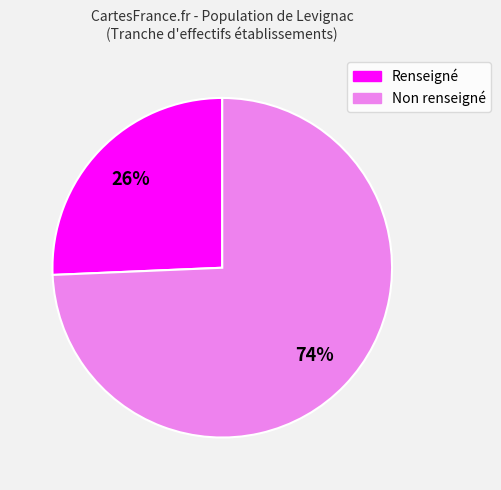

Is there a majority slice in this chart?

Yes